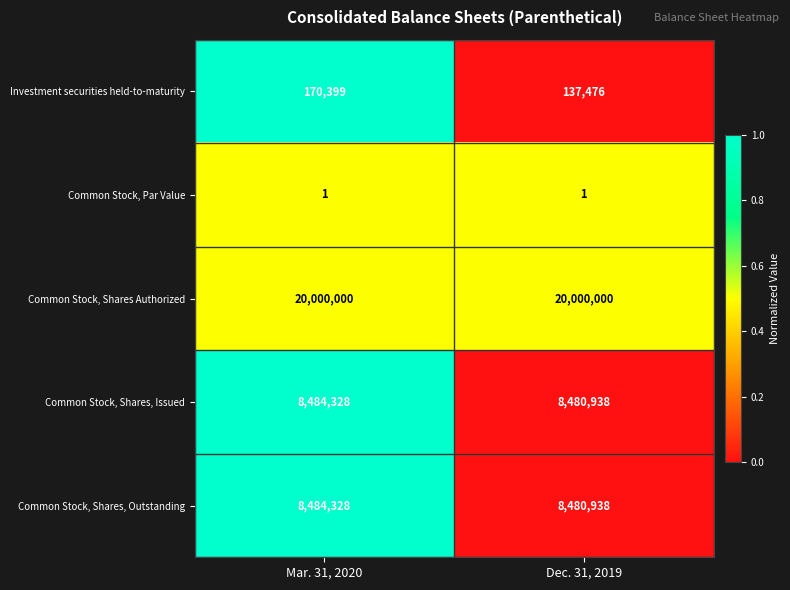

Reading left to right, extract all data points from this chart.

Investment securities held-to-maturity: 170399	137476
Common Stock, Par Value: 1	1
Common Stock, Shares Authorized: 20000000	20000000
Common Stock, Shares, Issued: 8484328	8480938
Common Stock, Shares, Outstanding: 8484328	8480938